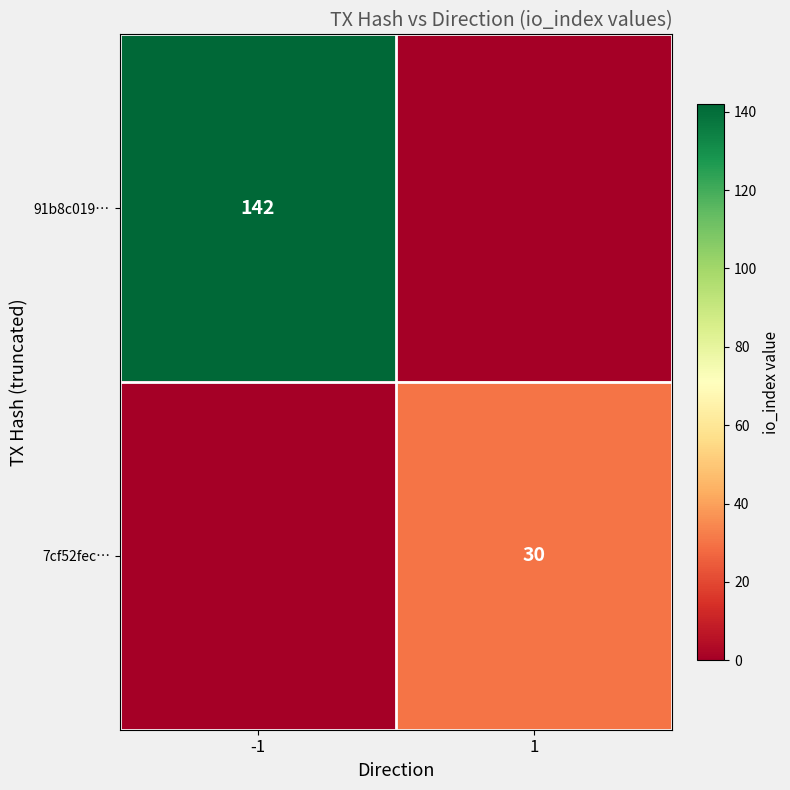

The value of 7cf52fec… at 1 is 44. True or false?

False